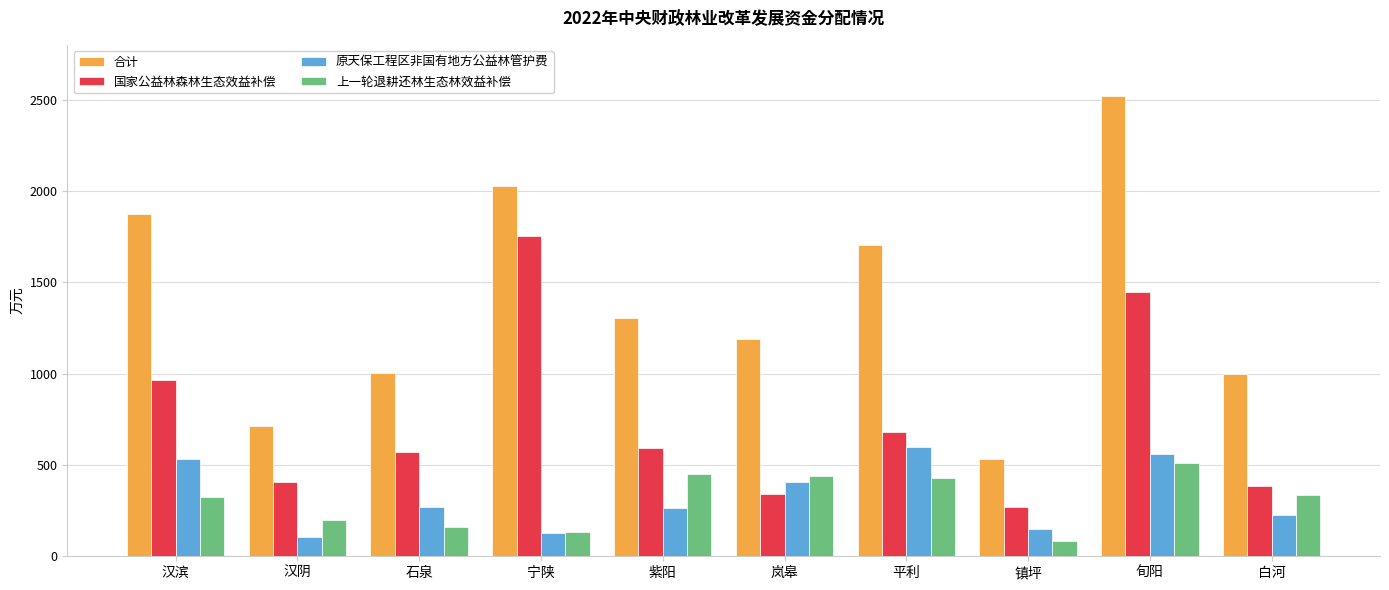

What is the spread (max minus min) of values at 石泉?

842.1